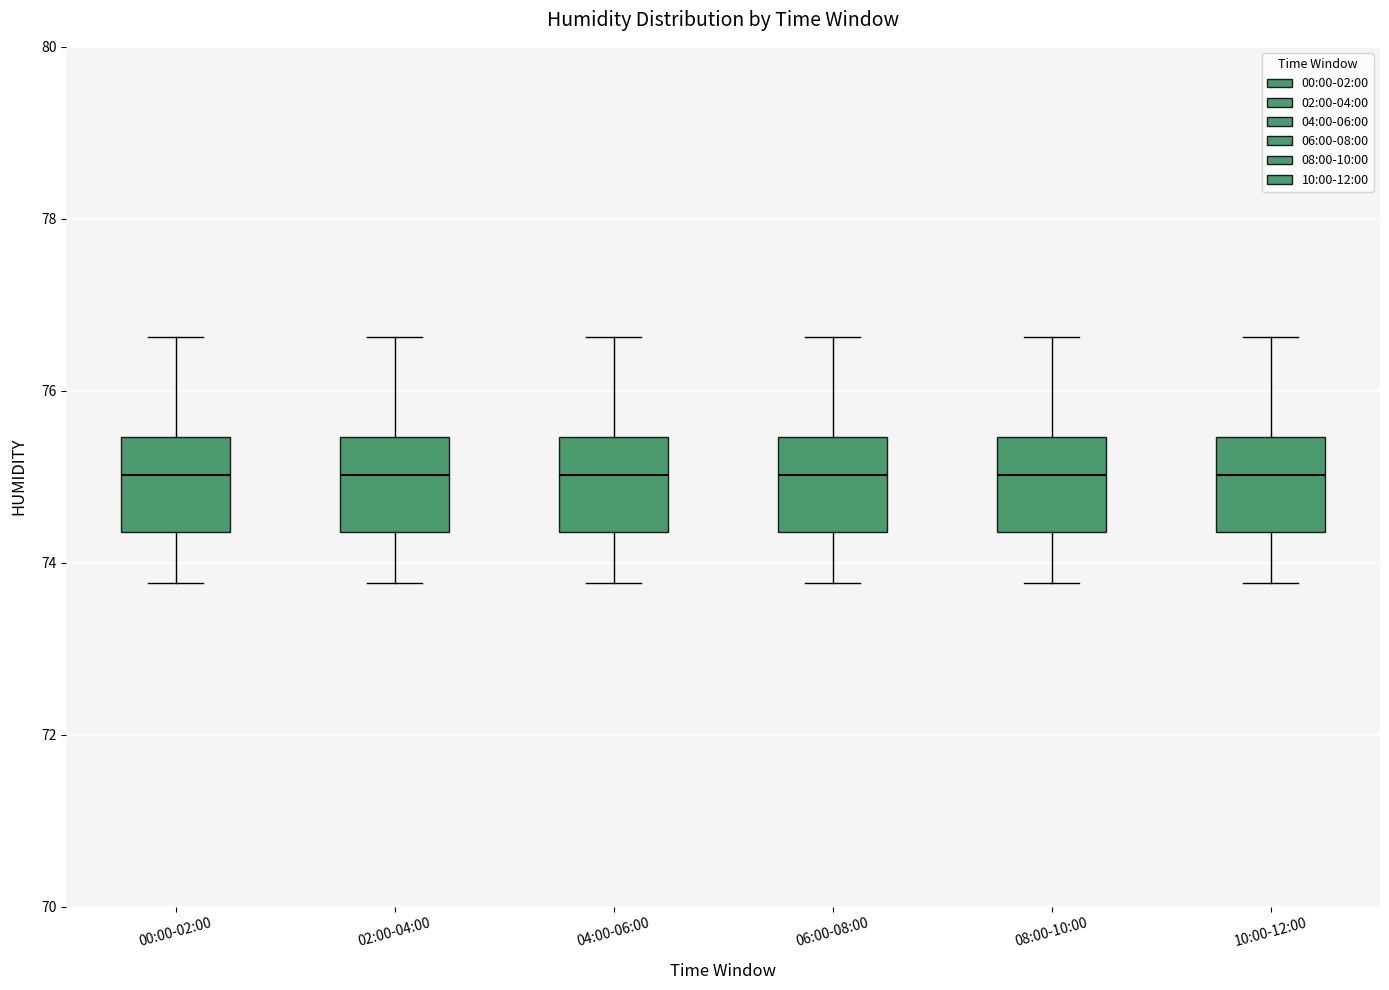

Reading left to right, transcribe this box plot: for each box, give where its median line is, the range the box spans, and where its two whiskers end, as read against the y-axis. The values are not printed on the chart, so give them approximately, as read against the axis.

00:00-02:00: median 75.0, box 74.4 to 75.4, whiskers 73.8 to 76.6
02:00-04:00: median 75.0, box 74.4 to 75.4, whiskers 73.8 to 76.6
04:00-06:00: median 75.0, box 74.4 to 75.4, whiskers 73.8 to 76.6
06:00-08:00: median 75.0, box 74.4 to 75.4, whiskers 73.8 to 76.6
08:00-10:00: median 75.0, box 74.4 to 75.4, whiskers 73.8 to 76.6
10:00-12:00: median 75.0, box 74.4 to 75.4, whiskers 73.8 to 76.6